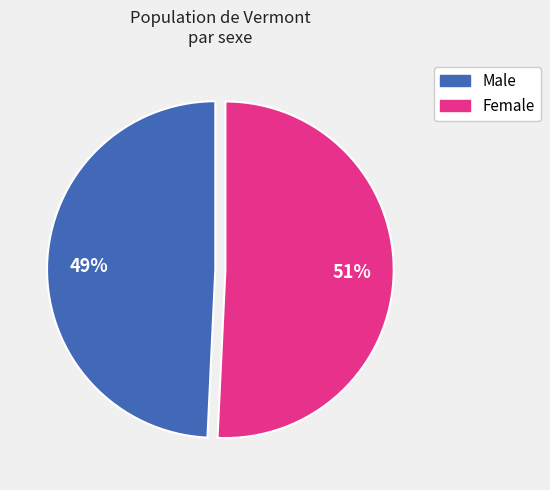

What is the largest slice in the pie chart?

Female